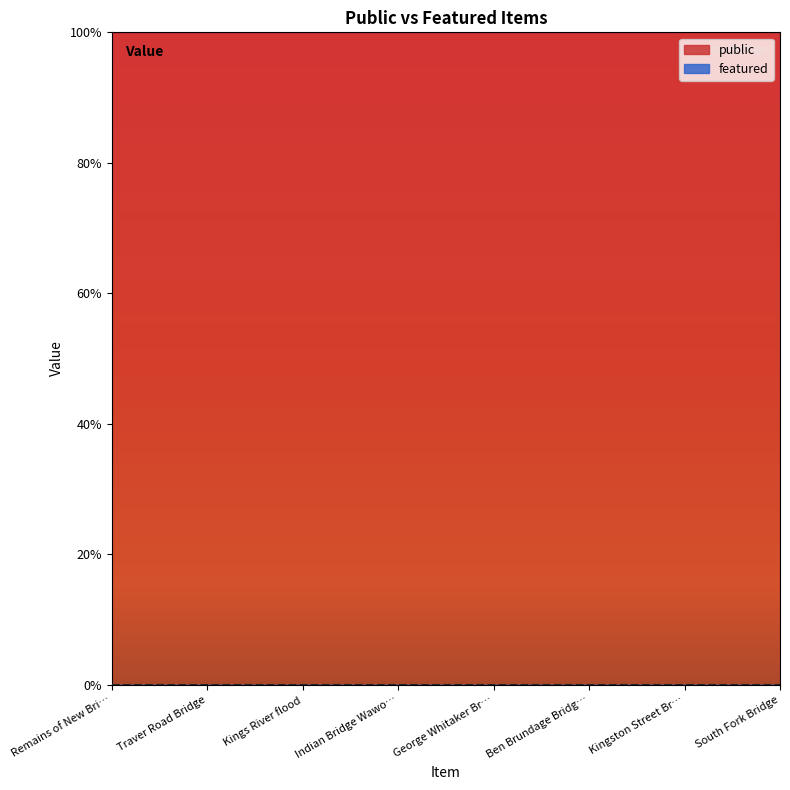

What are all the series names shown in the legend?

public, featured